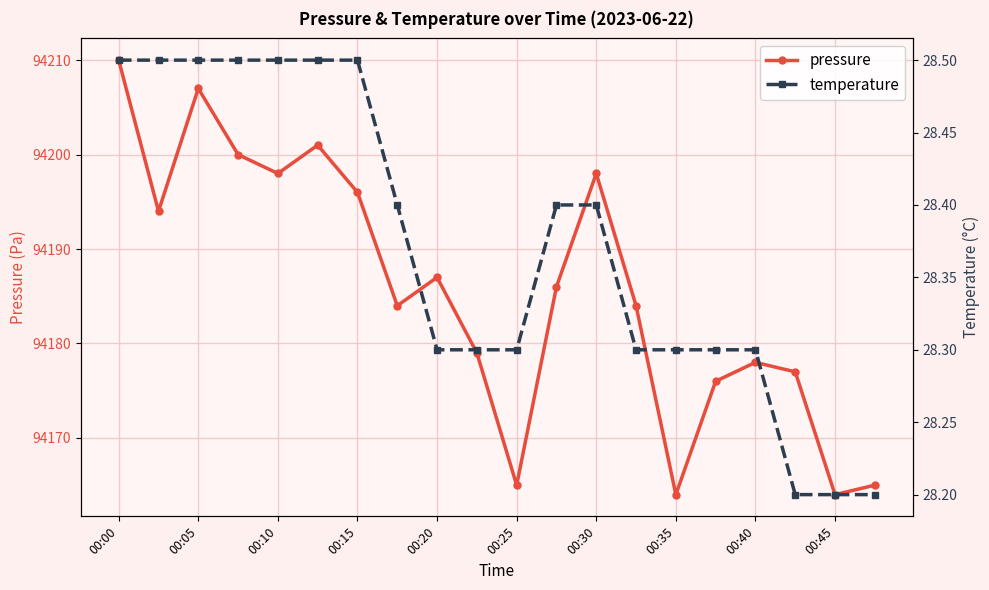

Is it true that pressure equals 94196 at 00:15?

True